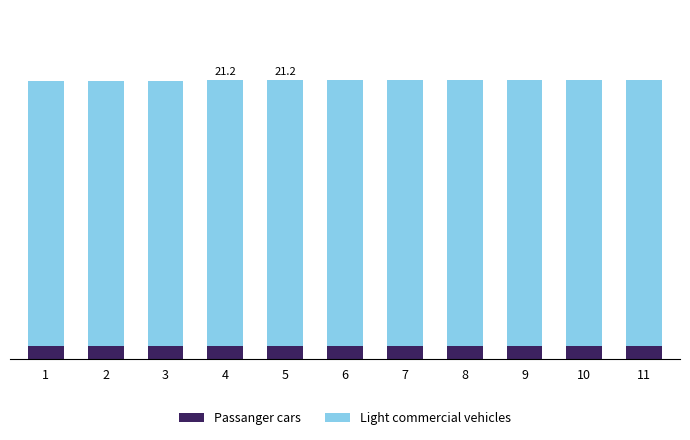

Are the bars grouped side by side (vs. stacked)?

No